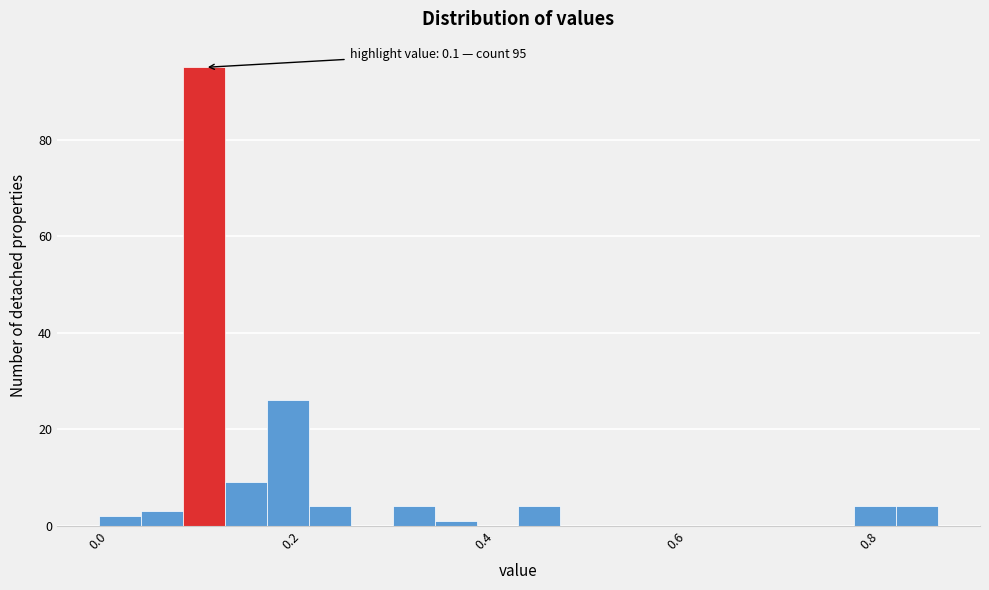

Read against the x-axis, roughly where is the centre of the tallest bar?

0.10